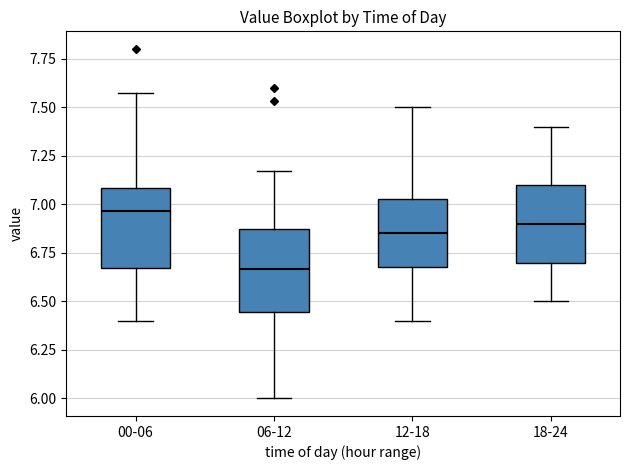

Reading left to right, transcribe this box plot: for each box, give where its median line is, the range the box spans, and where its two whiskers end, as read against the y-axis. The values are not printed on the chart, so give them approximately, as read against the axis.

00-06: median 6.95, box 6.65 to 7.10, whiskers 6.40 to 7.55
06-12: median 6.65, box 6.45 to 6.85, whiskers 6.00 to 7.15
12-18: median 6.85, box 6.70 to 7.05, whiskers 6.40 to 7.50
18-24: median 6.90, box 6.70 to 7.10, whiskers 6.50 to 7.40